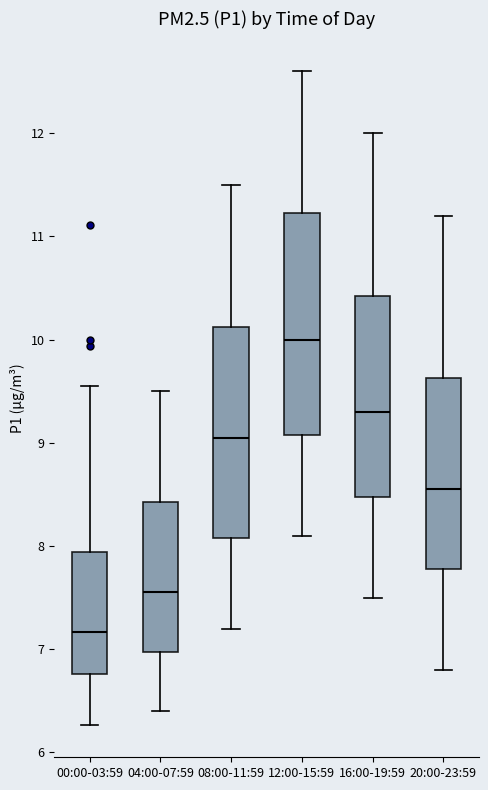

Where does the lower whisker of the box for 20:00-23:59 end on the y-axis? The values are not printed on the chart, so give them approximately, as read against the axis.

6.8